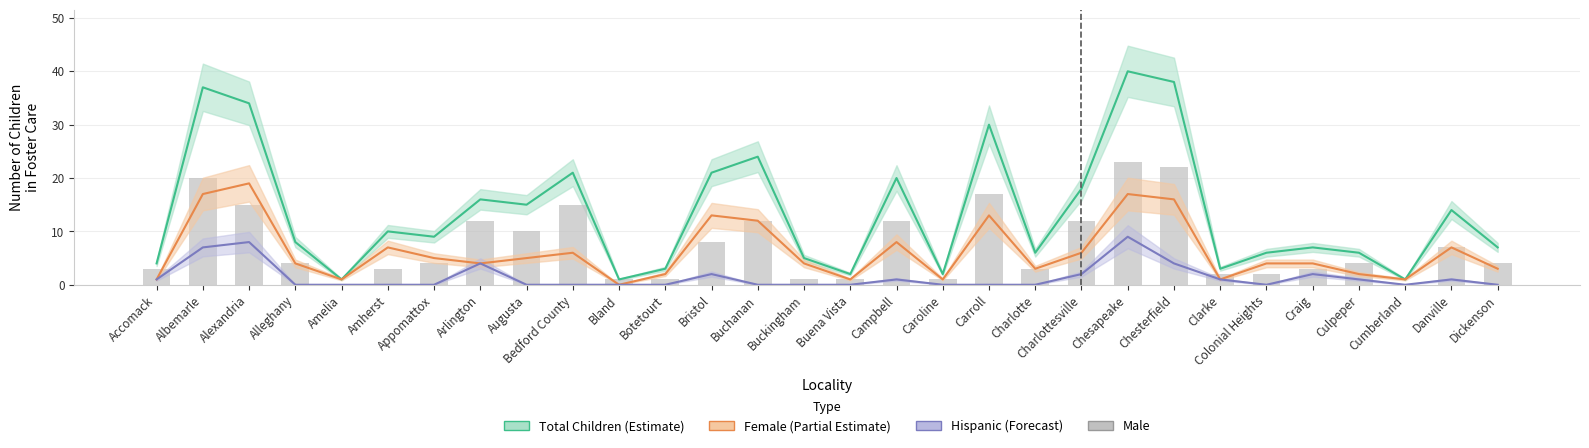

At which label does Female first exceed 4?

Albemarle